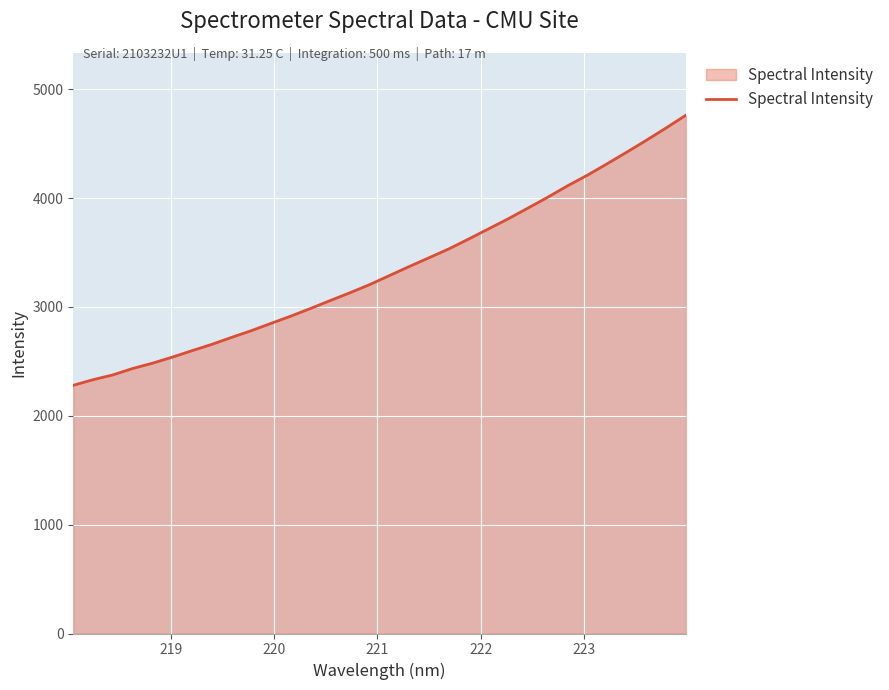

What is the minimum value shown in the chart?

2280.5